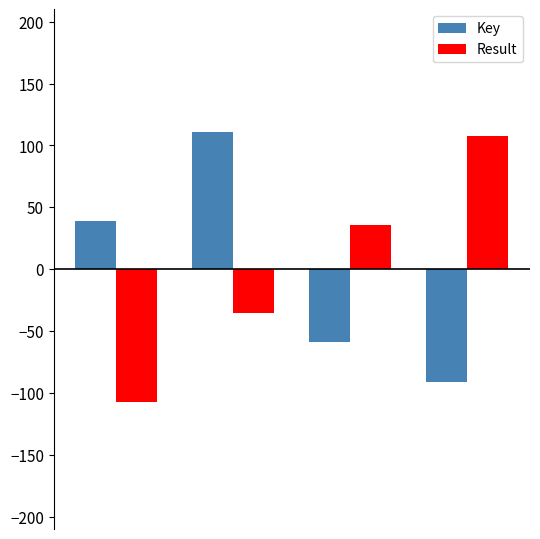

Are the bars grouped side by side (vs. stacked)?

Yes